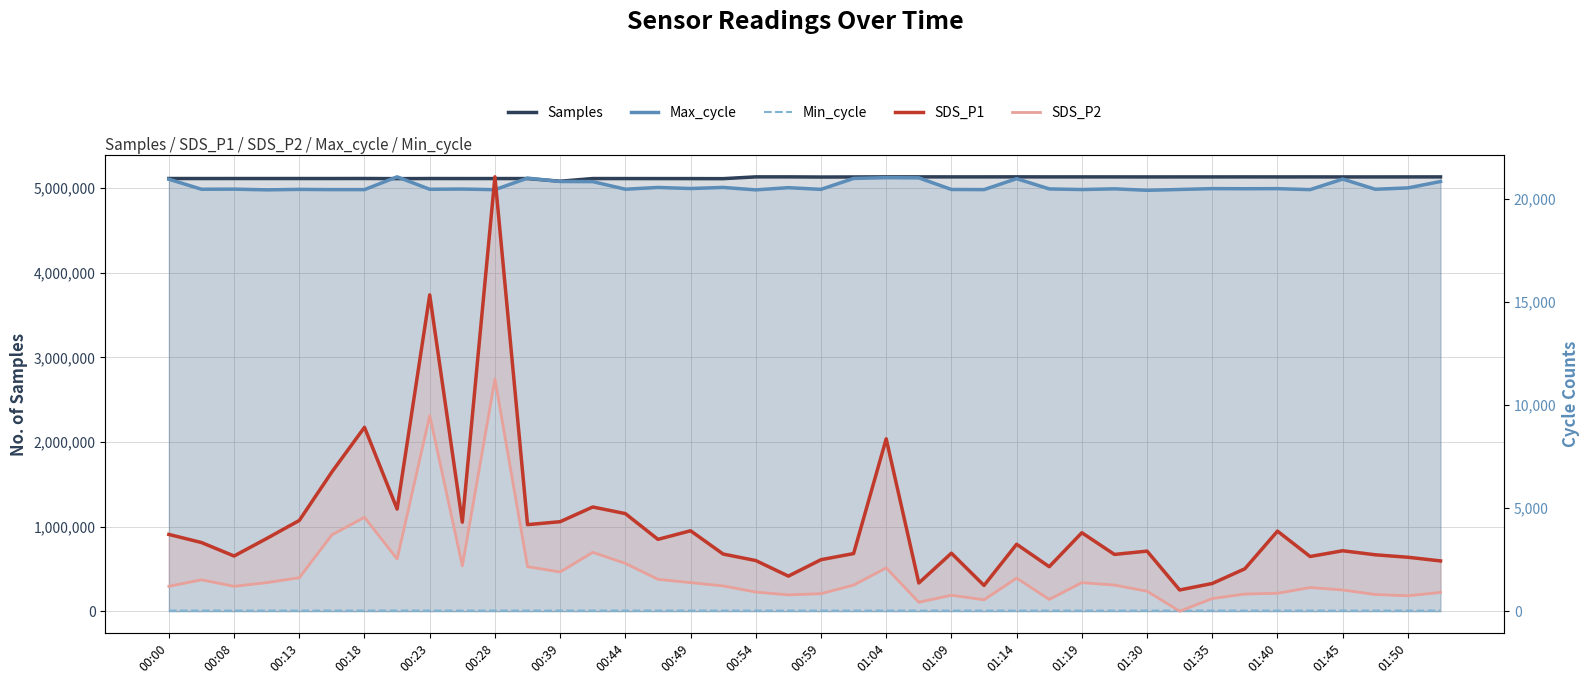

At which category does Max_cycle reach its first local valley?

00:08